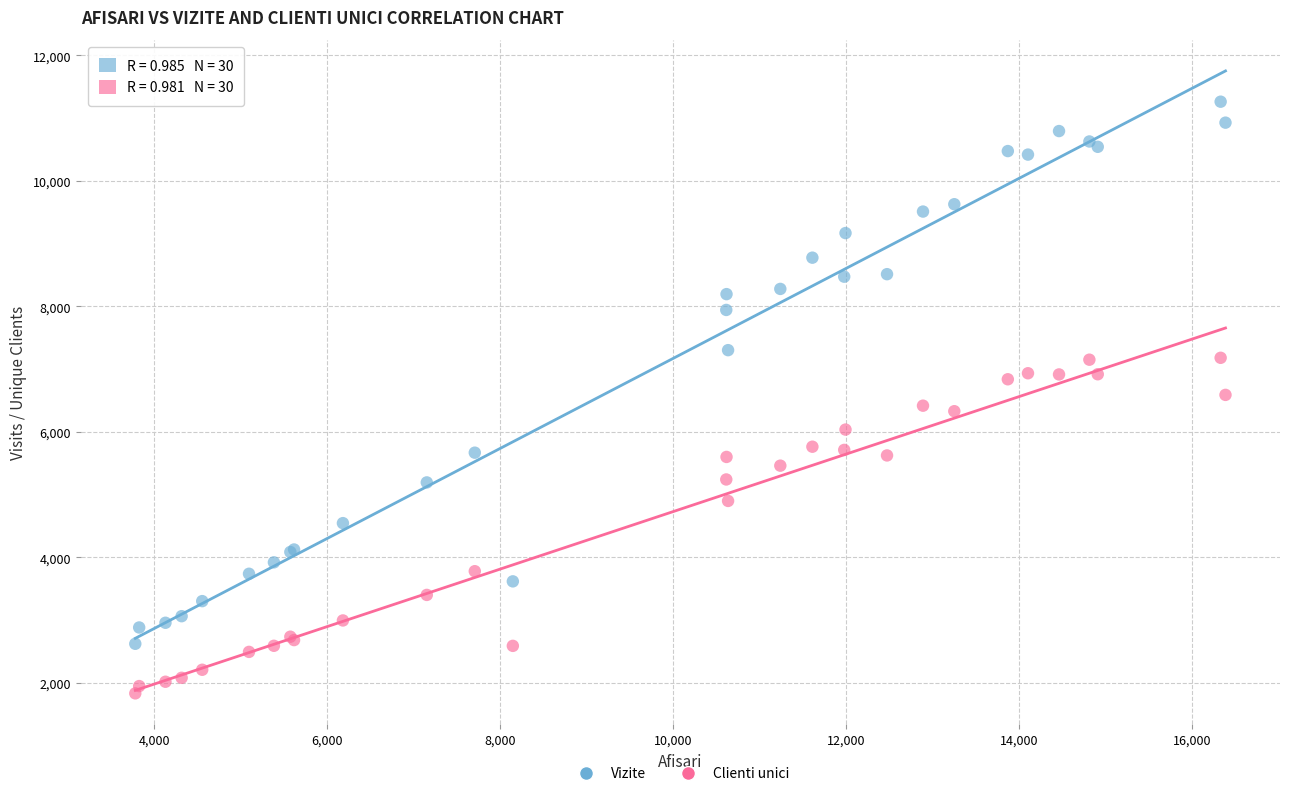

Which series has the widest spread of Y values?

Vizite